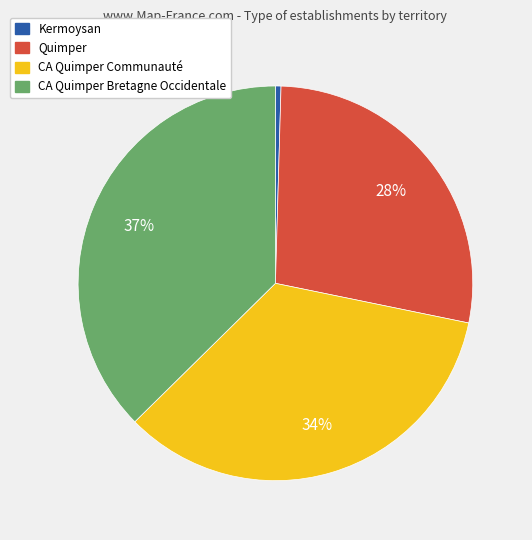

To the nearest percent, what is the difference between the largest and smallest slice percentages?

37%